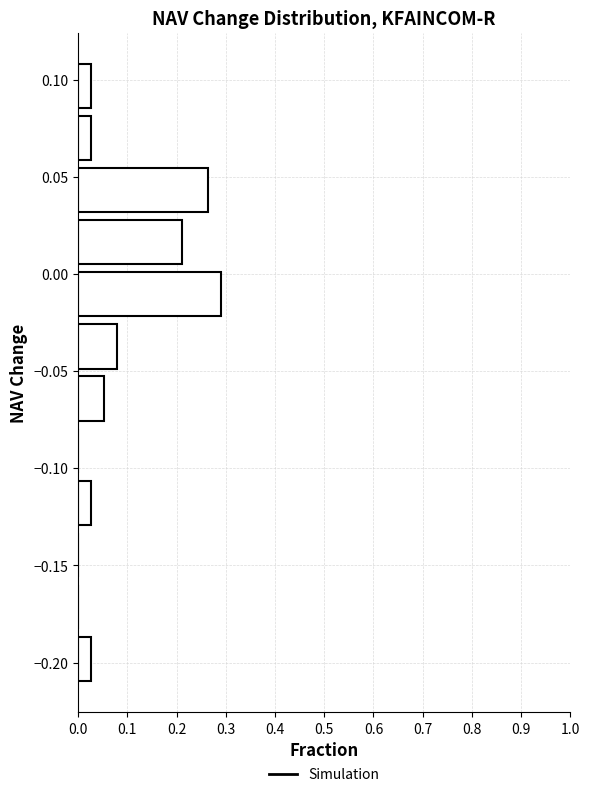

Over which range of the y-axis is the bar longest?

-0.025 to 0.005